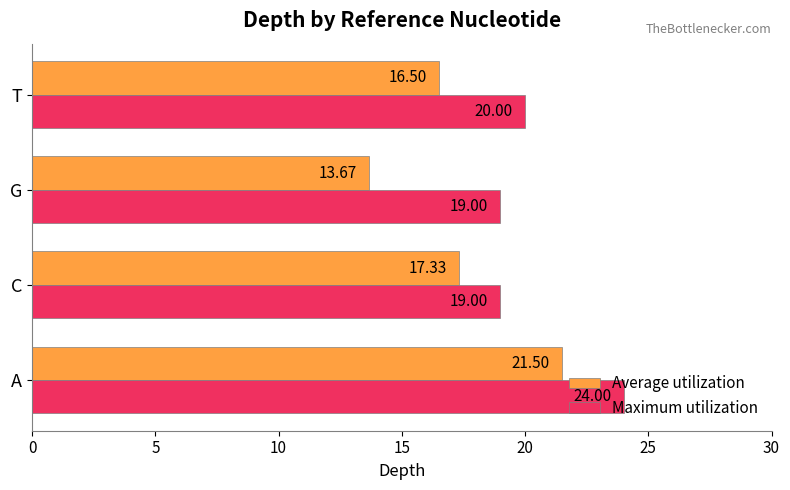

How many data points does each series have?

4